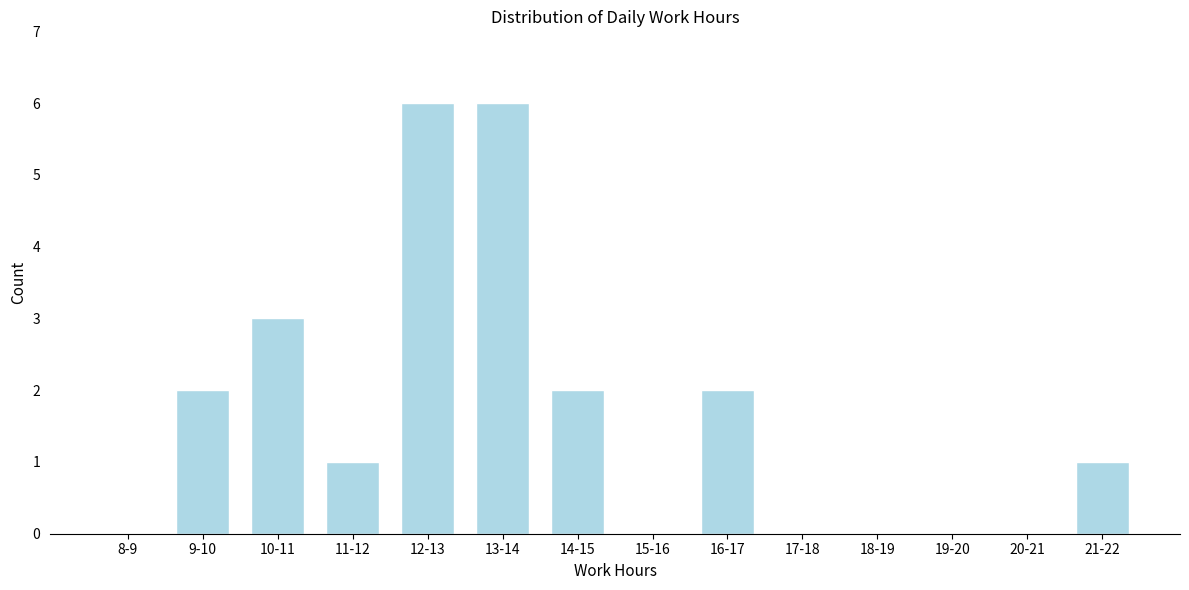

Reading left to right, what are all the values shown in this chart?

8-9=0	9-10=2	10-11=3	11-12=1	12-13=6	13-14=6	14-15=2	15-16=0	16-17=2	17-18=0	18-19=0	19-20=0	20-21=0	21-22=1